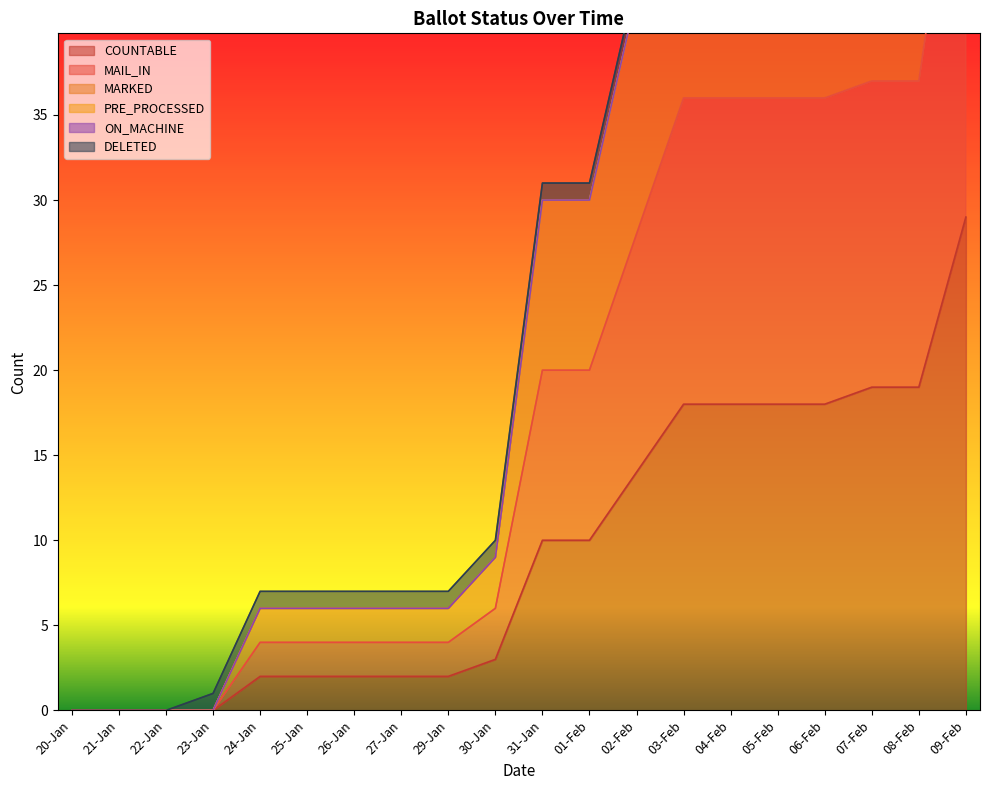

The value of COUNTABLE at 02-Feb is 14. True or false?

True